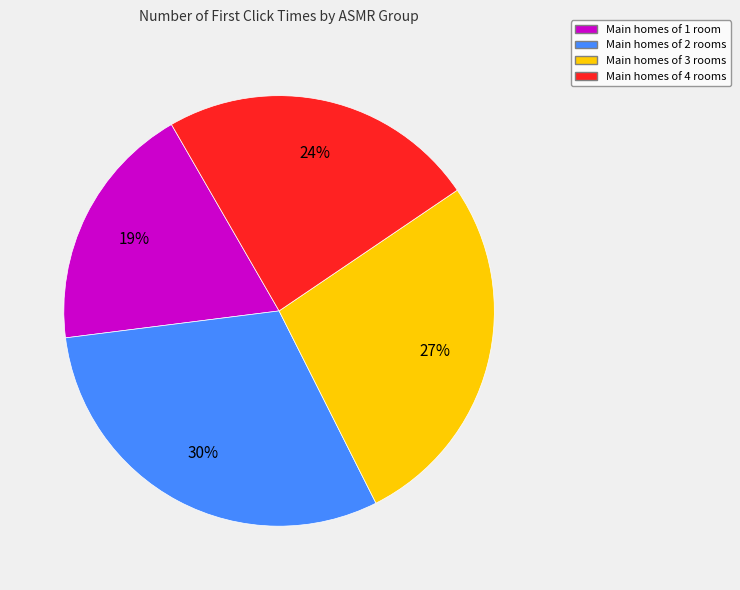

How many slices are in this pie chart?

4